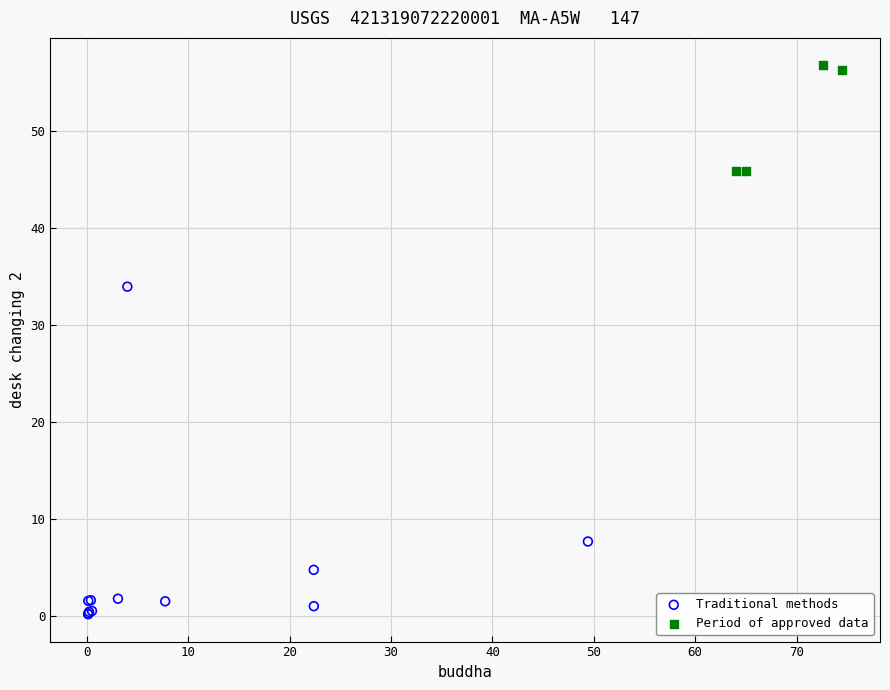

Which series contains the highest Y value?

Period of approved data